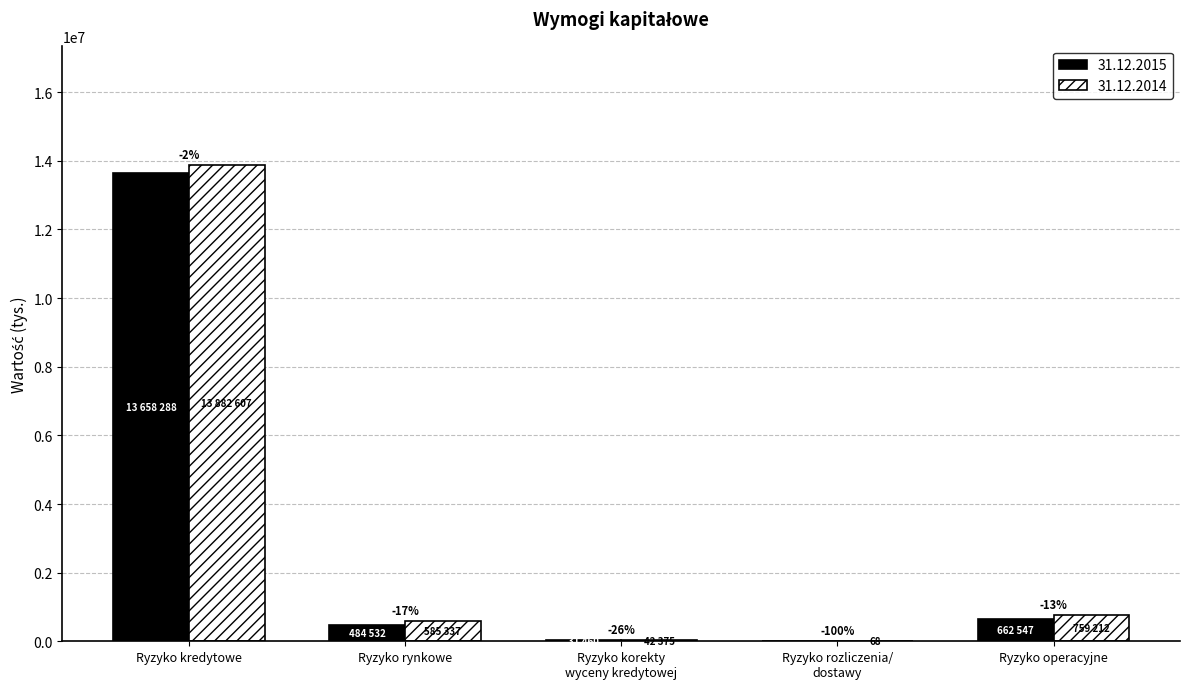

List the series in order of their peak value, highest first.

31.12.2014, 31.12.2015